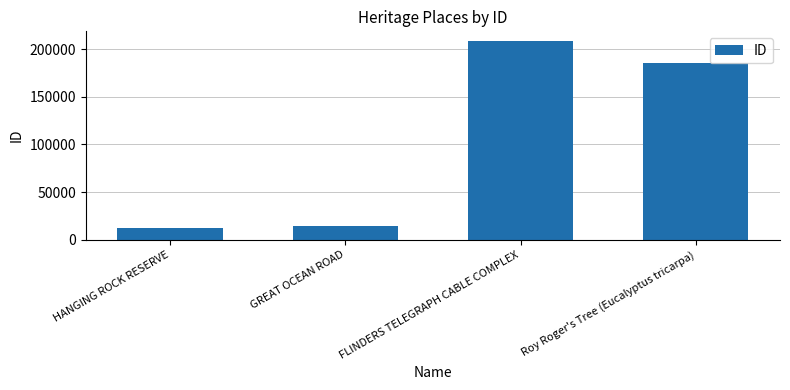

Are the bars grouped side by side (vs. stacked)?

No